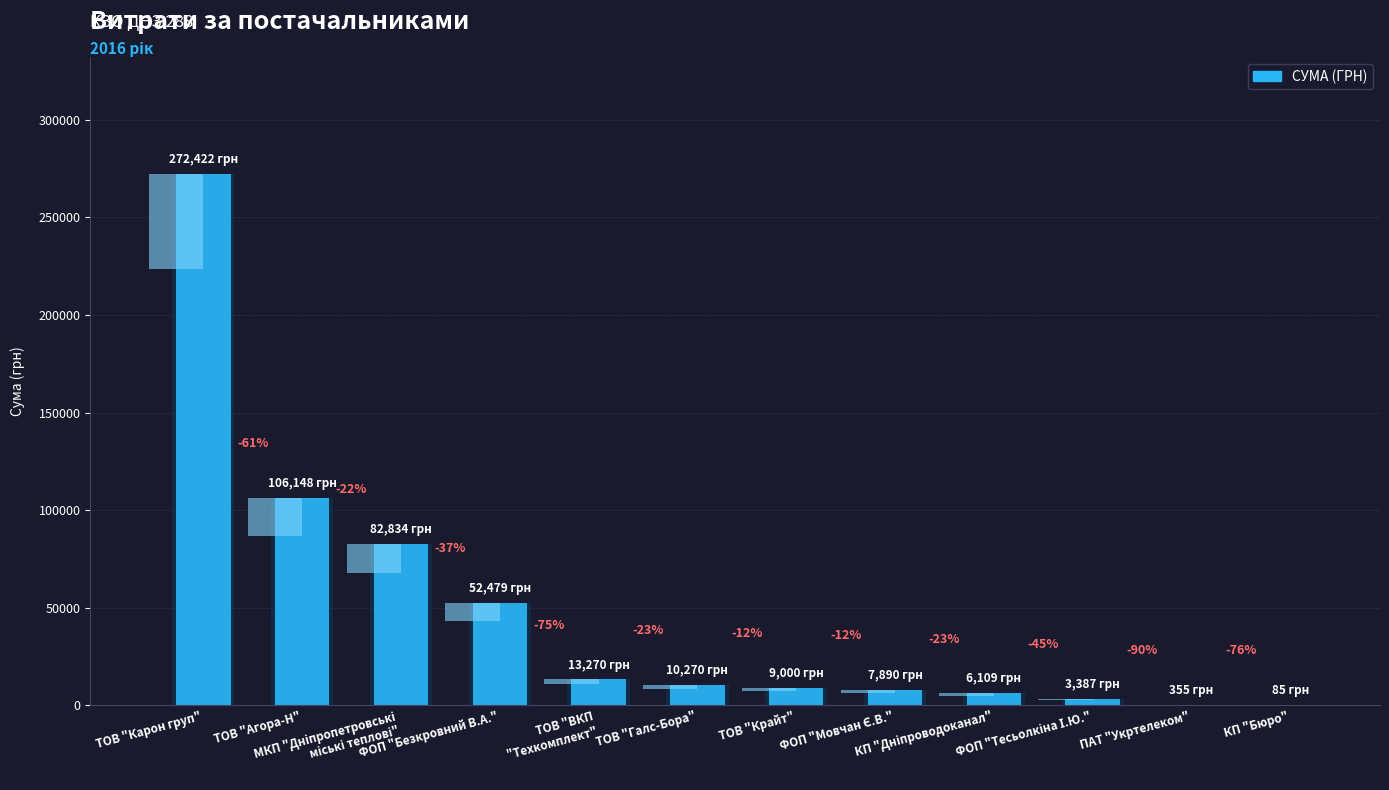

True or false: the data shows 52478.6 at ФОП "Безкровний В.А.".

True